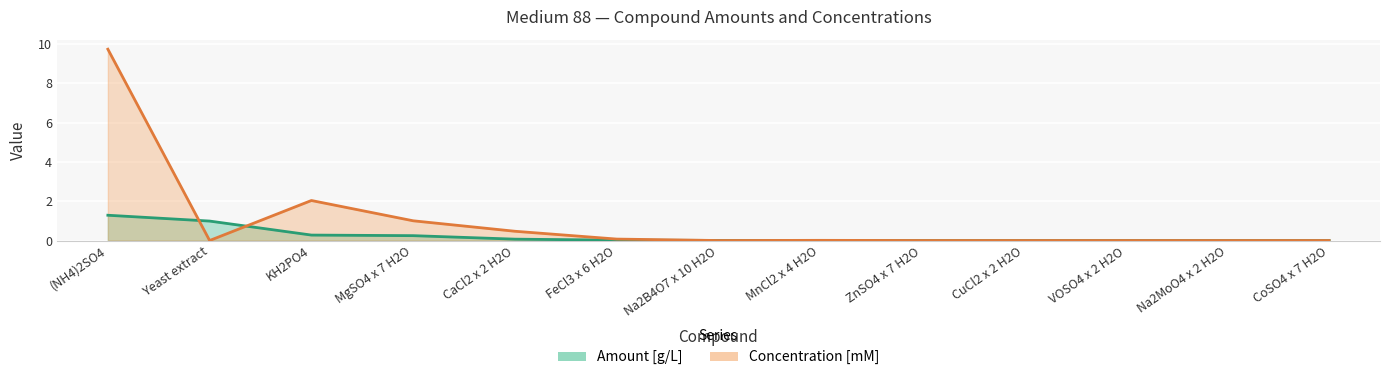

True or false: Amount [g/L] and Concentration [mM] cross at least once.

True